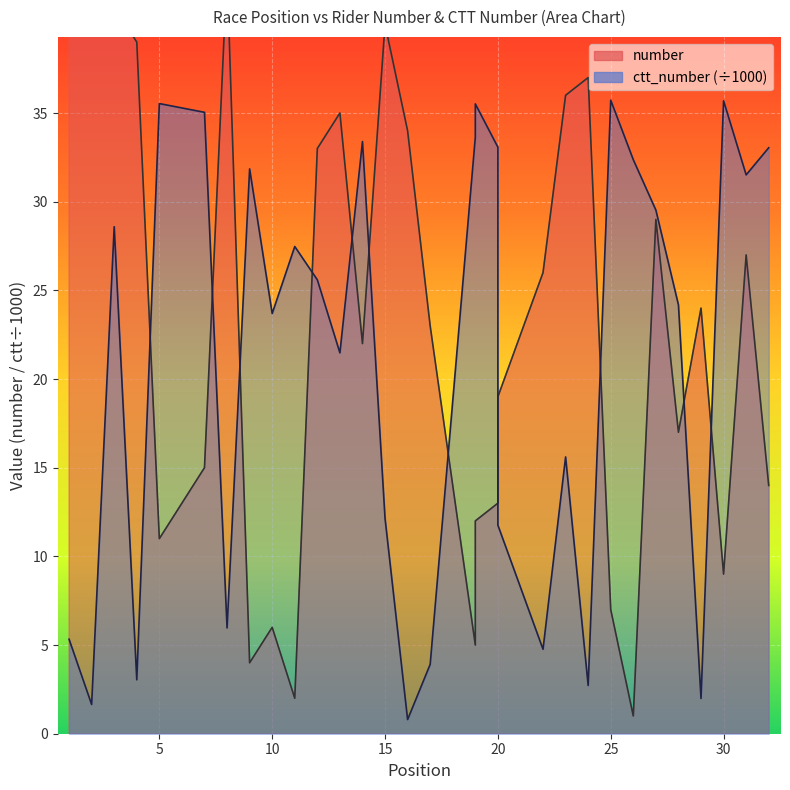

What value does the number series have at 22?

26.0